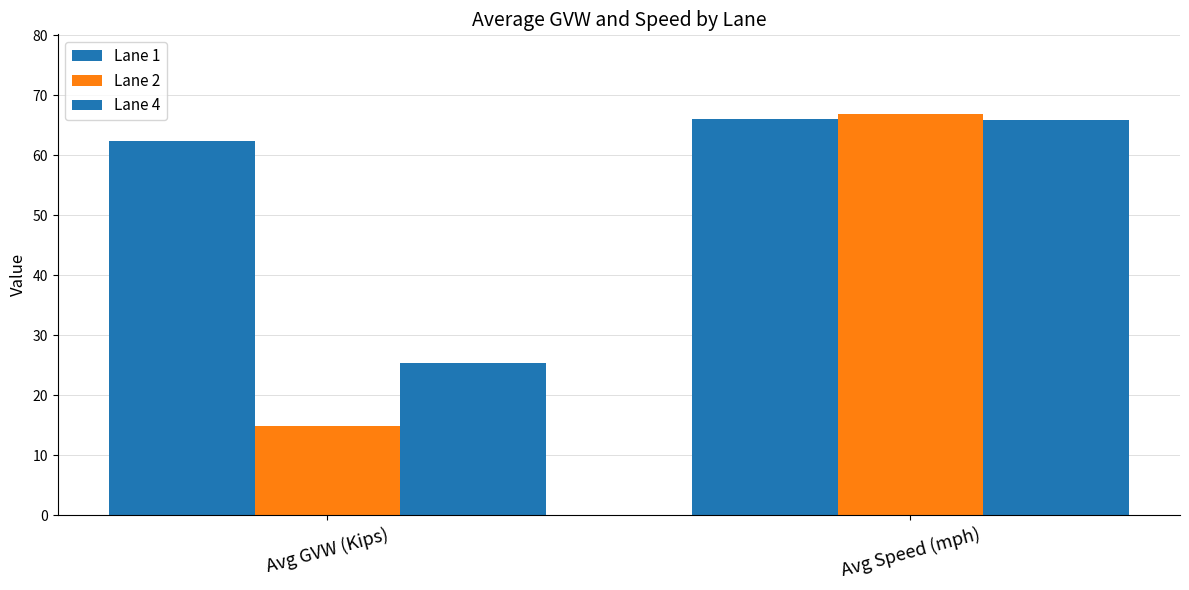

How many groups of bars are there?

2